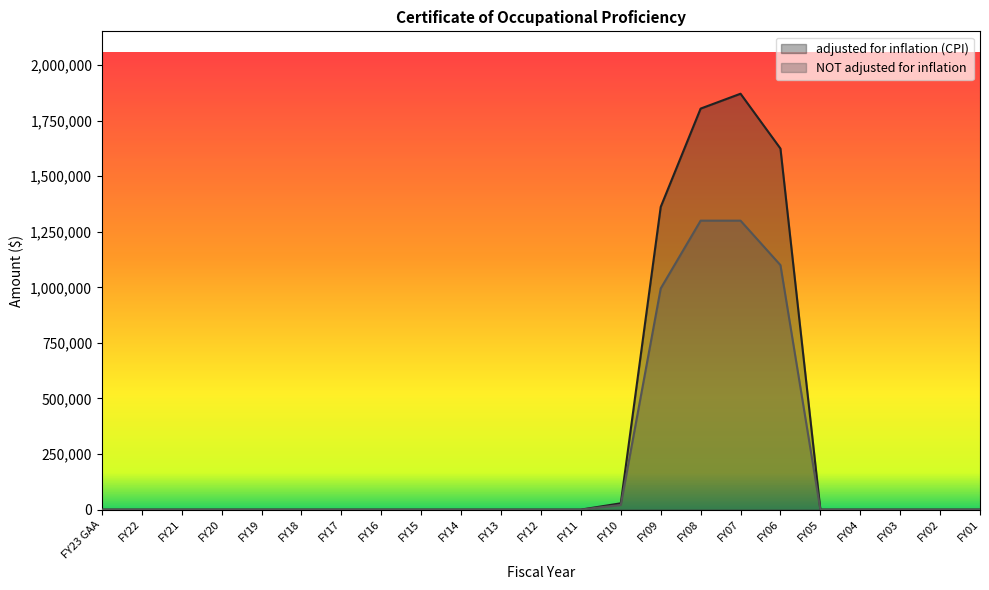

The value of adjusted for inflation (CPI) at FY19 is 1255472. True or false?

False